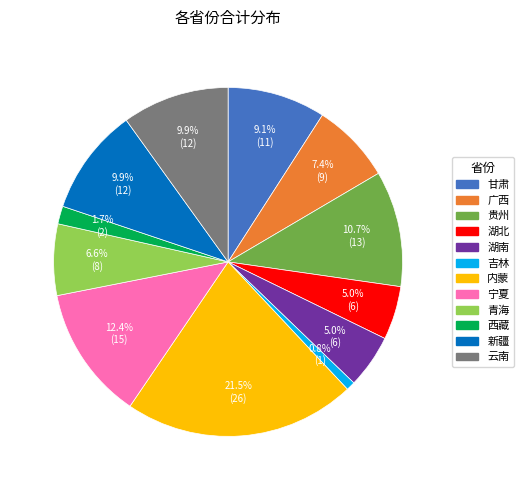

Approximately how many times larger is the value at 青海 compared to 新疆?

0.7